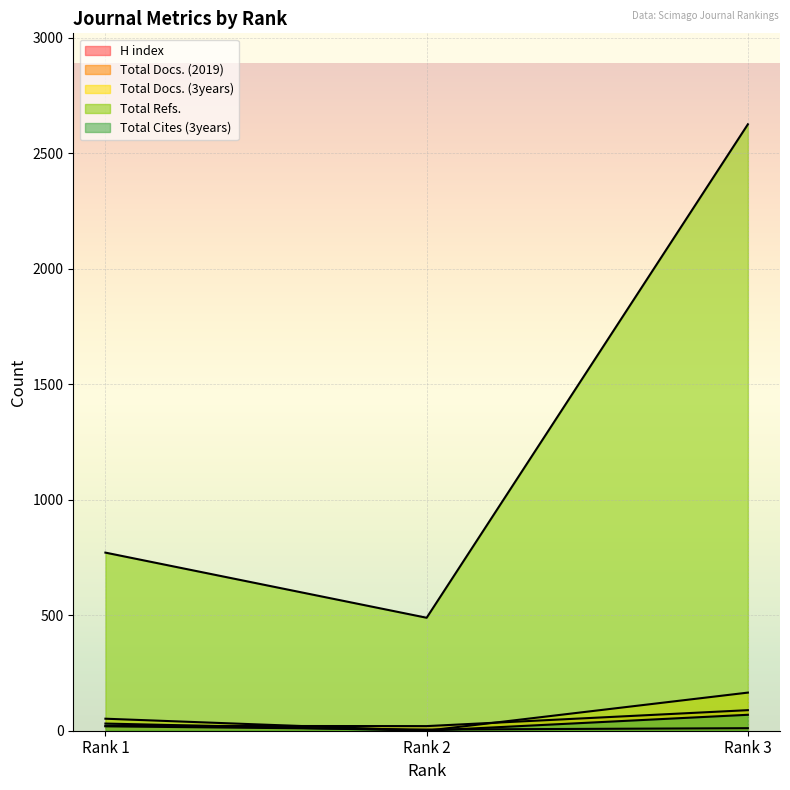

Which has a higher value, Rank 3 or Rank 1?

Rank 1